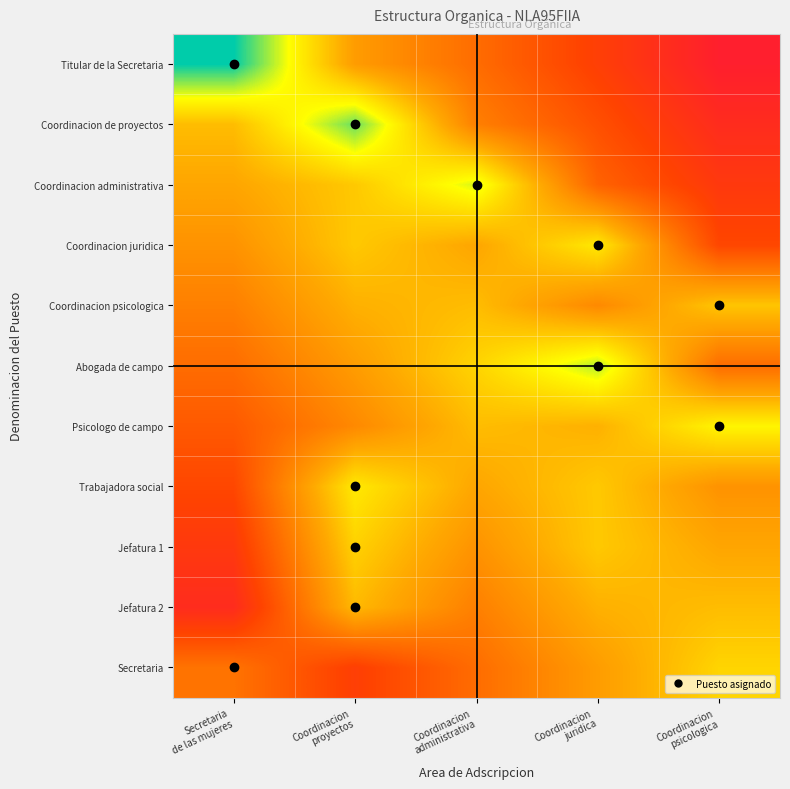

Reading left to right, what are all the values shown in this chart?

Titular de la Secretaria: Secretaria
de las mujeres=0.0	Coordinacion
proyectos=0.4	Coordinacion
administrativa=0.6	Coordinacion
juridica=0.7	Coordinacion
psicologica=0.9
Coordinacion de proyectos: Secretaria
de las mujeres=0.4	Coordinacion
proyectos=0.1	Coordinacion
administrativa=0.5	Coordinacion
juridica=0.7	Coordinacion
psicologica=0.8
Coordinacion administrativa: Secretaria
de las mujeres=0.4	Coordinacion
proyectos=0.3	Coordinacion
administrativa=0.2	Coordinacion
juridica=0.6	Coordinacion
psicologica=0.7
Coordinacion juridica: Secretaria
de las mujeres=0.5	Coordinacion
proyectos=0.3	Coordinacion
administrativa=0.4	Coordinacion
juridica=0.3	Coordinacion
psicologica=0.7
Coordinacion psicologica: Secretaria
de las mujeres=0.5	Coordinacion
proyectos=0.4	Coordinacion
administrativa=0.4	Coordinacion
juridica=0.5	Coordinacion
psicologica=0.3
Abogada de campo: Secretaria
de las mujeres=0.6	Coordinacion
proyectos=0.4	Coordinacion
administrativa=0.3	Coordinacion
juridica=0.1	Coordinacion
psicologica=0.6
Psicologo de campo: Secretaria
de las mujeres=0.6	Coordinacion
proyectos=0.5	Coordinacion
administrativa=0.4	Coordinacion
juridica=0.4	Coordinacion
psicologica=0.2
Trabajadora social: Secretaria
de las mujeres=0.7	Coordinacion
proyectos=0.3	Coordinacion
administrativa=0.4	Coordinacion
juridica=0.3	Coordinacion
psicologica=0.5
Jefatura 1: Secretaria
de las mujeres=0.7	Coordinacion
proyectos=0.3	Coordinacion
administrativa=0.5	Coordinacion
juridica=0.3	Coordinacion
psicologica=0.4
Jefatura 2: Secretaria
de las mujeres=0.8	Coordinacion
proyectos=0.4	Coordinacion
administrativa=0.5	Coordinacion
juridica=0.4	Coordinacion
psicologica=0.4
Secretaria: Secretaria
de las mujeres=0.6	Coordinacion
proyectos=0.7	Coordinacion
administrativa=0.6	Coordinacion
juridica=0.4	Coordinacion
psicologica=0.3